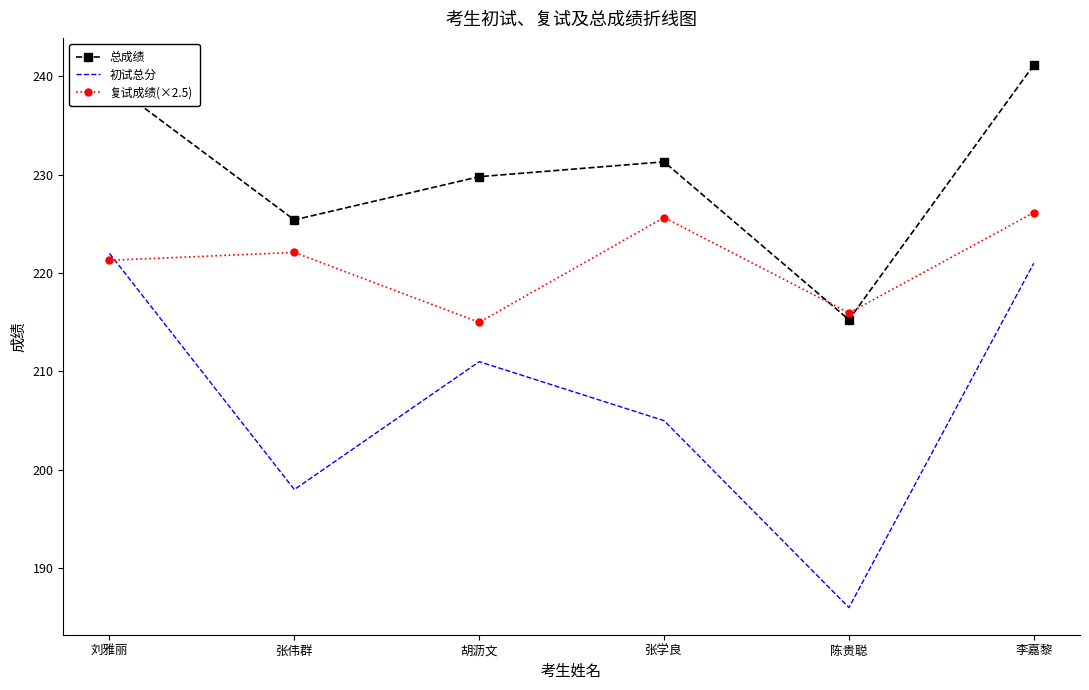

List the series in order of their overall mean, lowest first.

初试总分, 复试成绩(×2.5), 总成绩